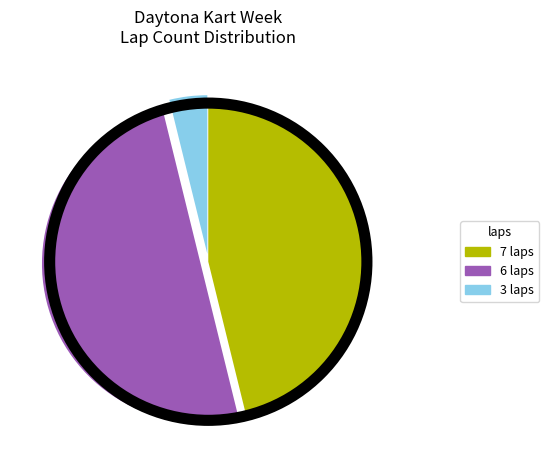

Combined, do 3 laps and 6 laps account for over 50%?

Yes